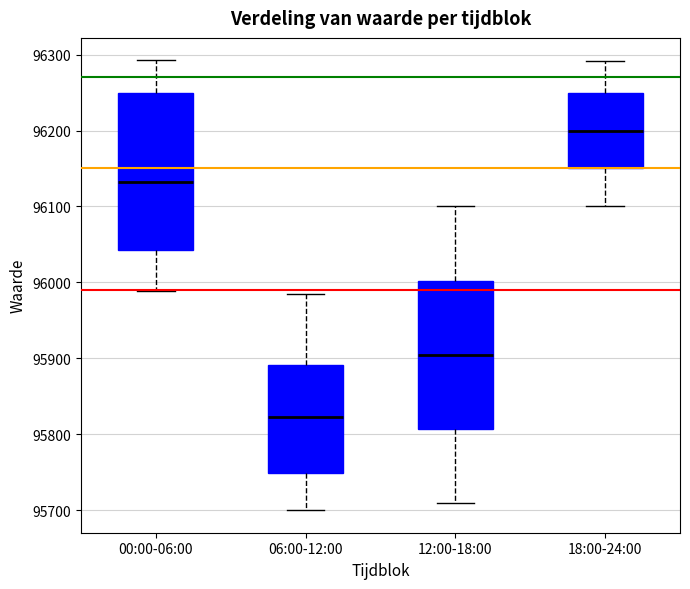

Which box has the highest median line?

18:00-24:00